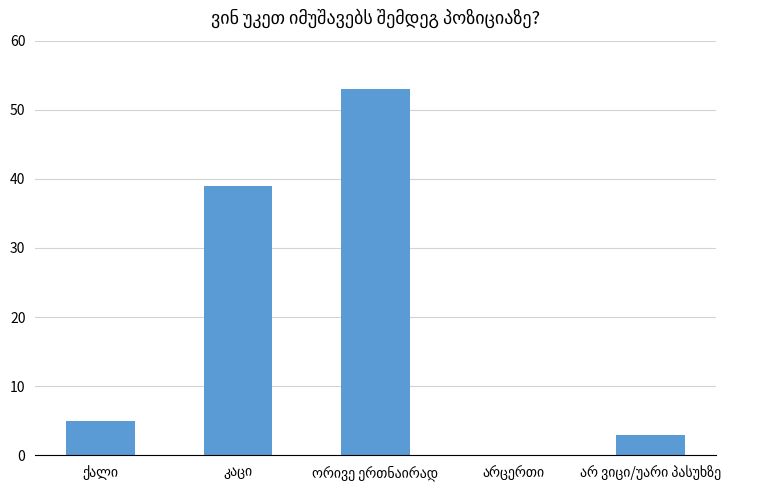

What is the sum of all values?

100